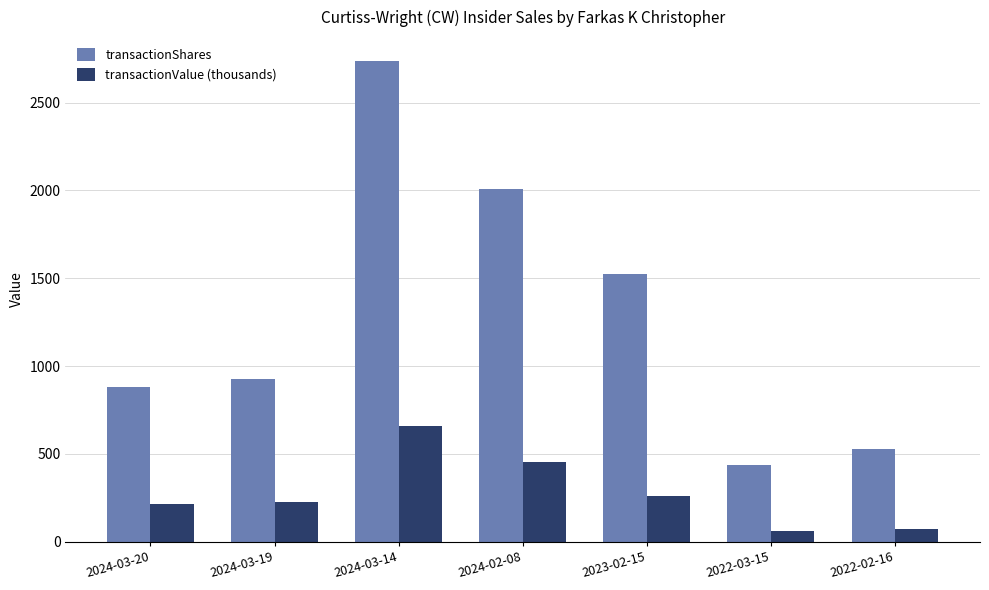

What is the label of the 5th bar from the right?

2024-03-14